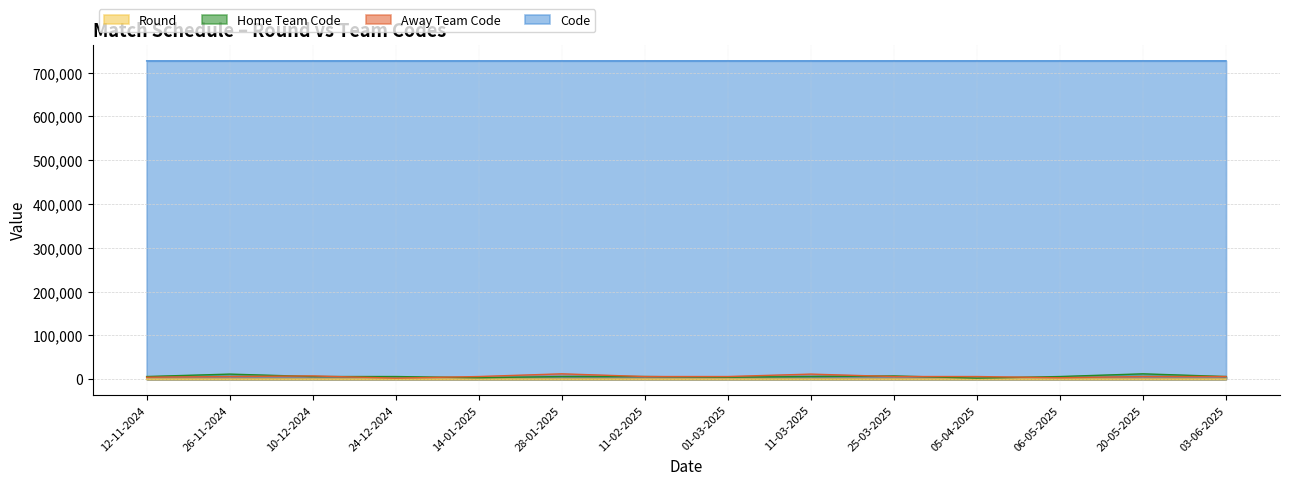

How many lines are shown in the chart?

4